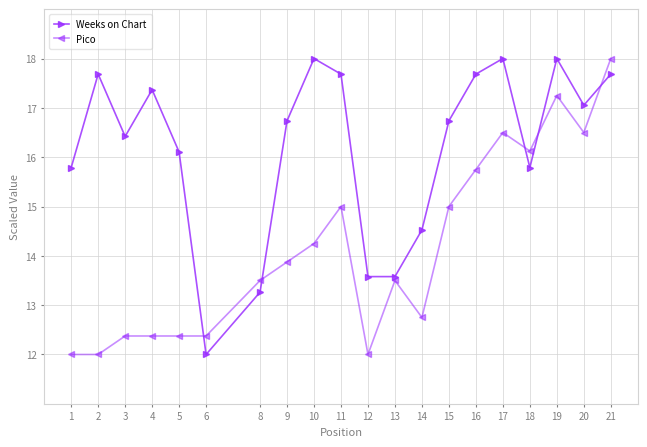

How many distinct data groups are displayed?

2